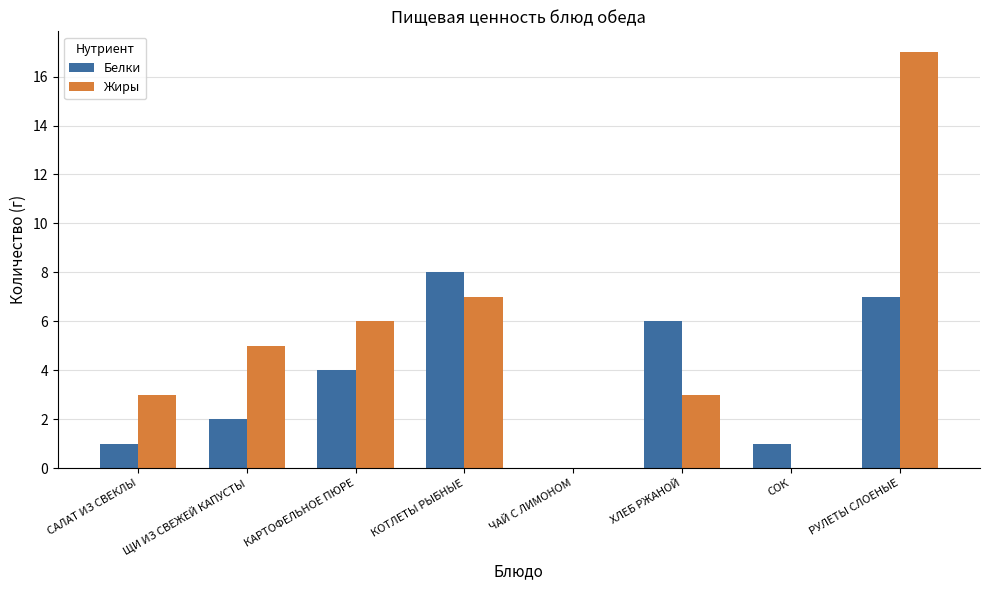

Reading left to right, list all the values displayed in this chart.

Белки: САЛАТ ИЗ СВЕКЛЫ=1	ЩИ ИЗ СВЕЖЕЙ КАПУСТЫ=2	КАРТОФЕЛЬНОЕ ПЮРЕ=4	КОТЛЕТЫ РЫБНЫЕ=8	ЧАЙ С ЛИМОНОМ=0	ХЛЕБ РЖАНОЙ=6	СОК=1	РУЛЕТЫ СЛОЕНЫЕ=7
Жиры: САЛАТ ИЗ СВЕКЛЫ=3	ЩИ ИЗ СВЕЖЕЙ КАПУСТЫ=5	КАРТОФЕЛЬНОЕ ПЮРЕ=6	КОТЛЕТЫ РЫБНЫЕ=7	ЧАЙ С ЛИМОНОМ=0	ХЛЕБ РЖАНОЙ=3	СОК=0	РУЛЕТЫ СЛОЕНЫЕ=17